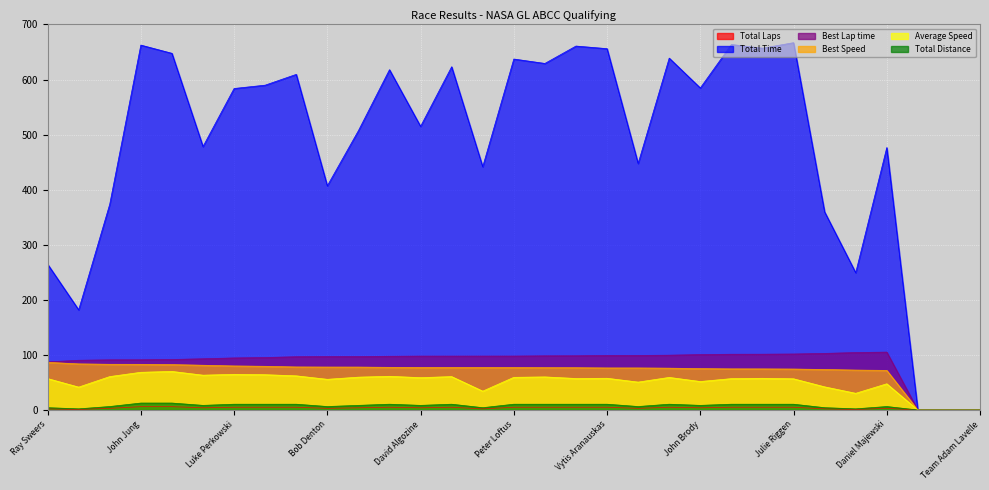

Is the value of Best Lap time at Jason Lakomiak greater than the value of Total Distance at Lyle Riggen?

No